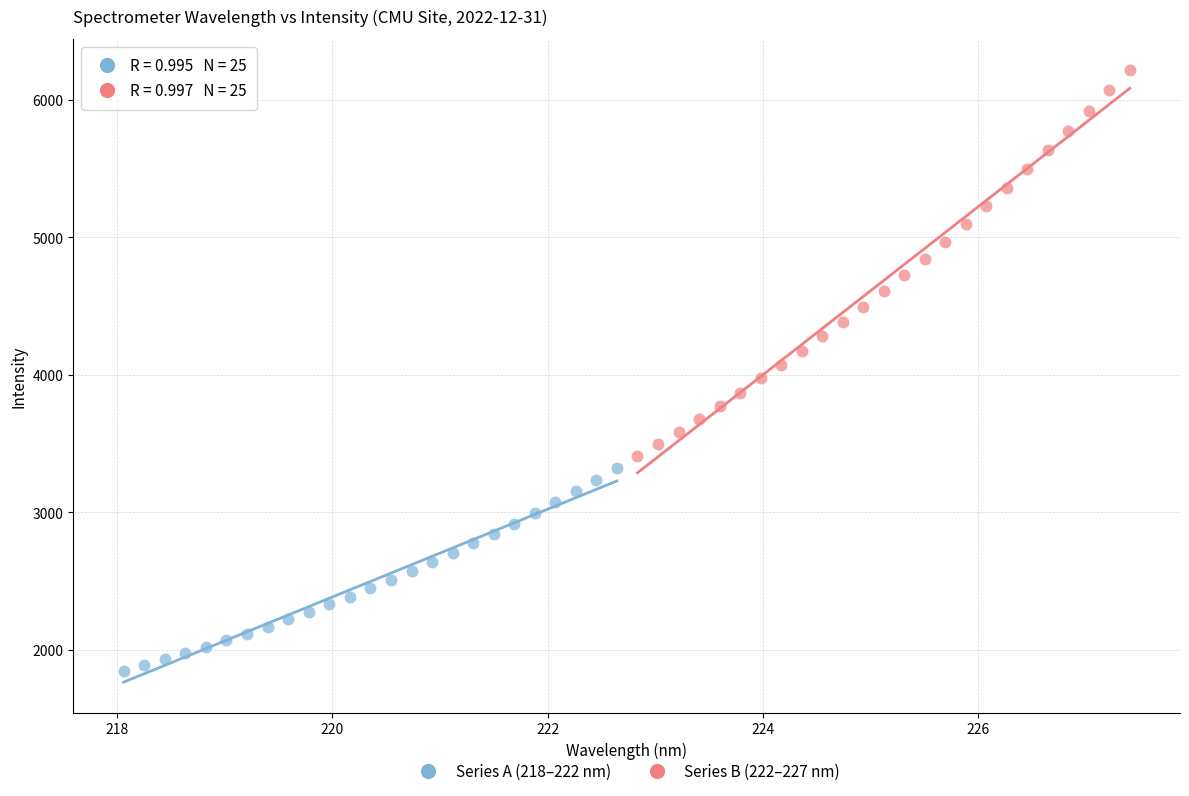

Which series contains the highest Y value?

Series B (222–227 nm)